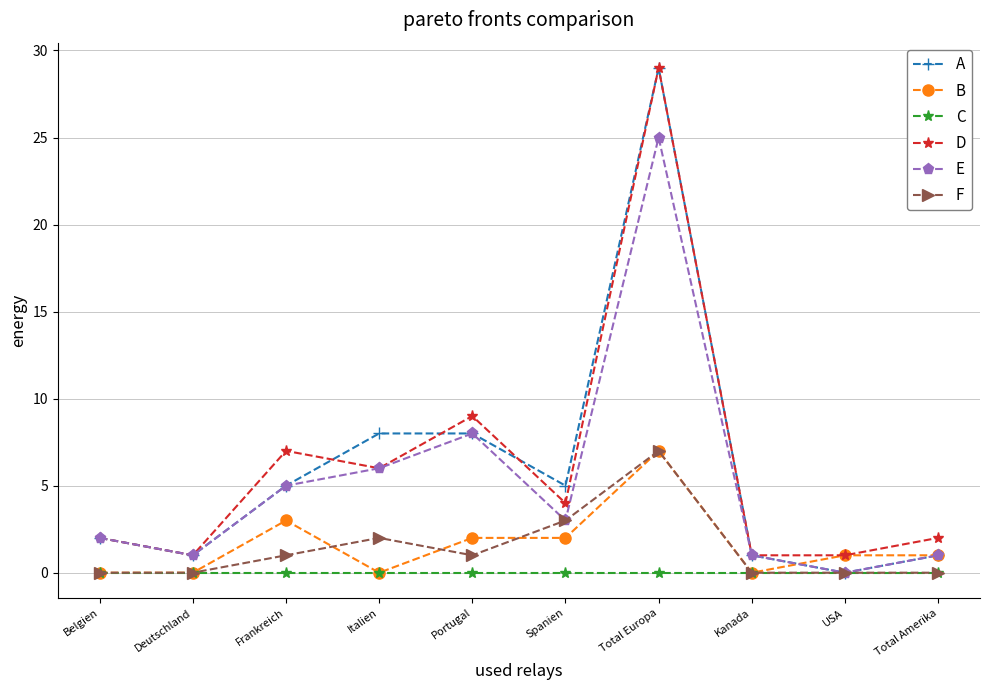

Is the value of F at Spanien greater than the value of A at Spanien?

No